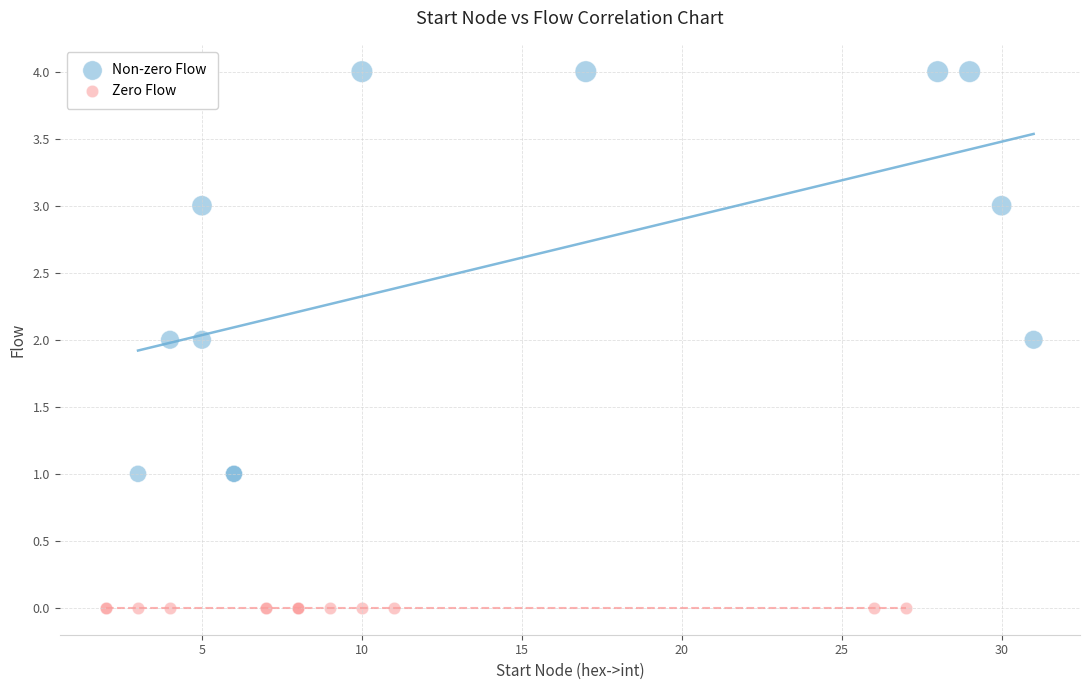

Which series reaches the maximum Y coordinate?

Non-zero Flow